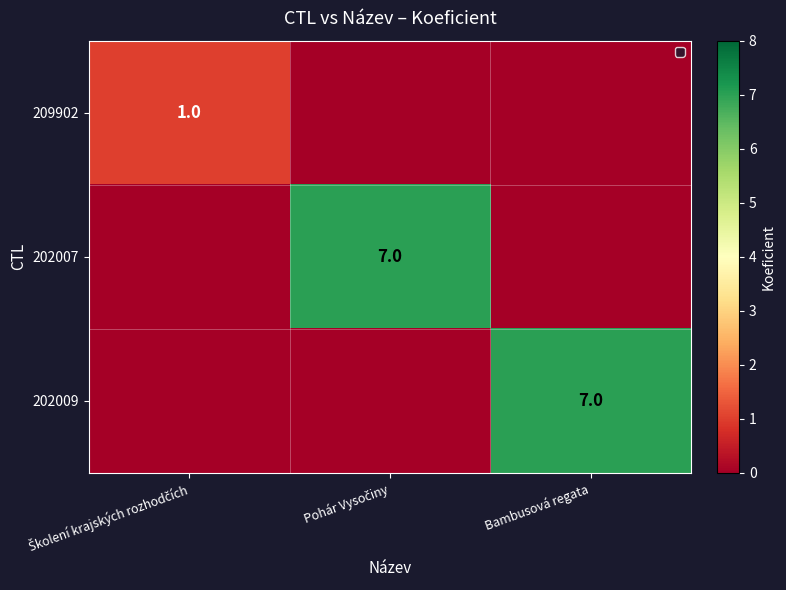

How many values in the 202007 series exceed 0?

1